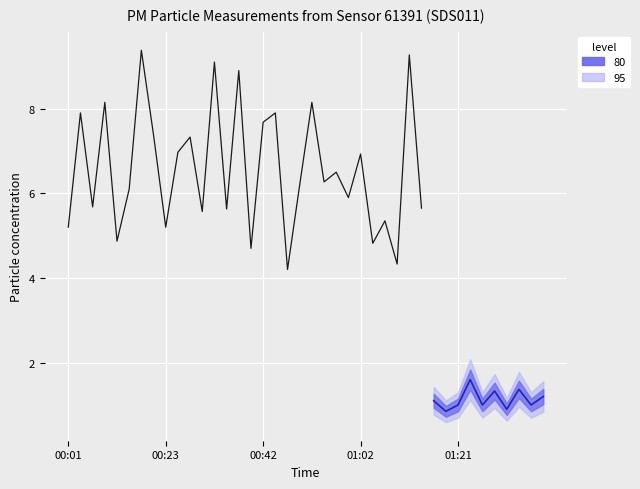

Rank the categories by P2 value from lowest to highest.

01:19, 01:31, 01:21, 01:26, 01:36, 01:06, 01:04, 01:11, 01:16, 00:35, 00:01, 00:23, 01:09, 01:38, 00:06, 00:57, 00:59, 01:14, 01:02, 01:28, 00:47, 01:33, 00:52, 00:54, 00:30, 00:45, 00:13, 00:28, 00:40, 01:24, 00:37, 00:42, 00:03, 00:49, 00:20, 00:08, 00:15, 00:25, 00:32, 00:18